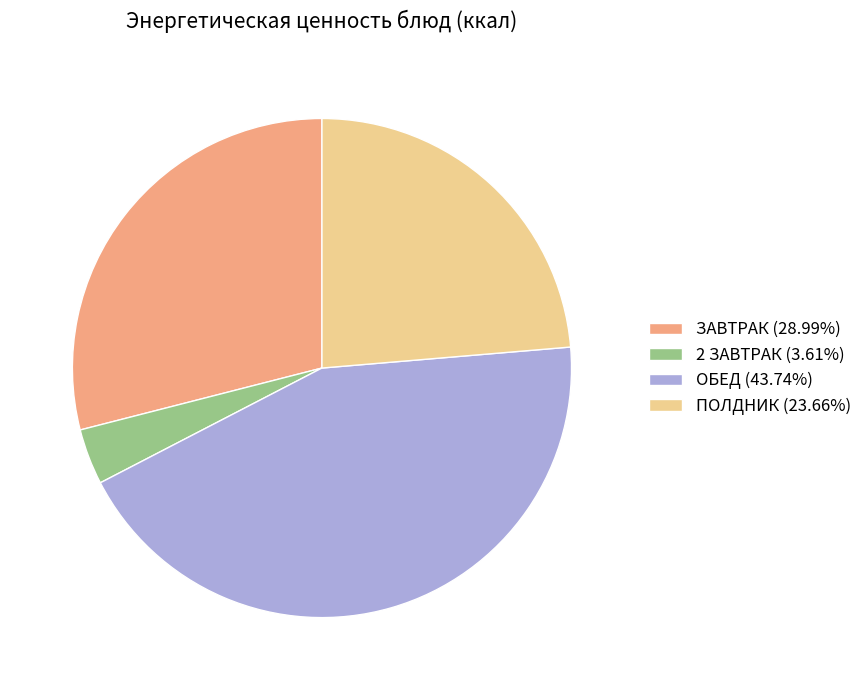

Is there a majority slice in this chart?

No